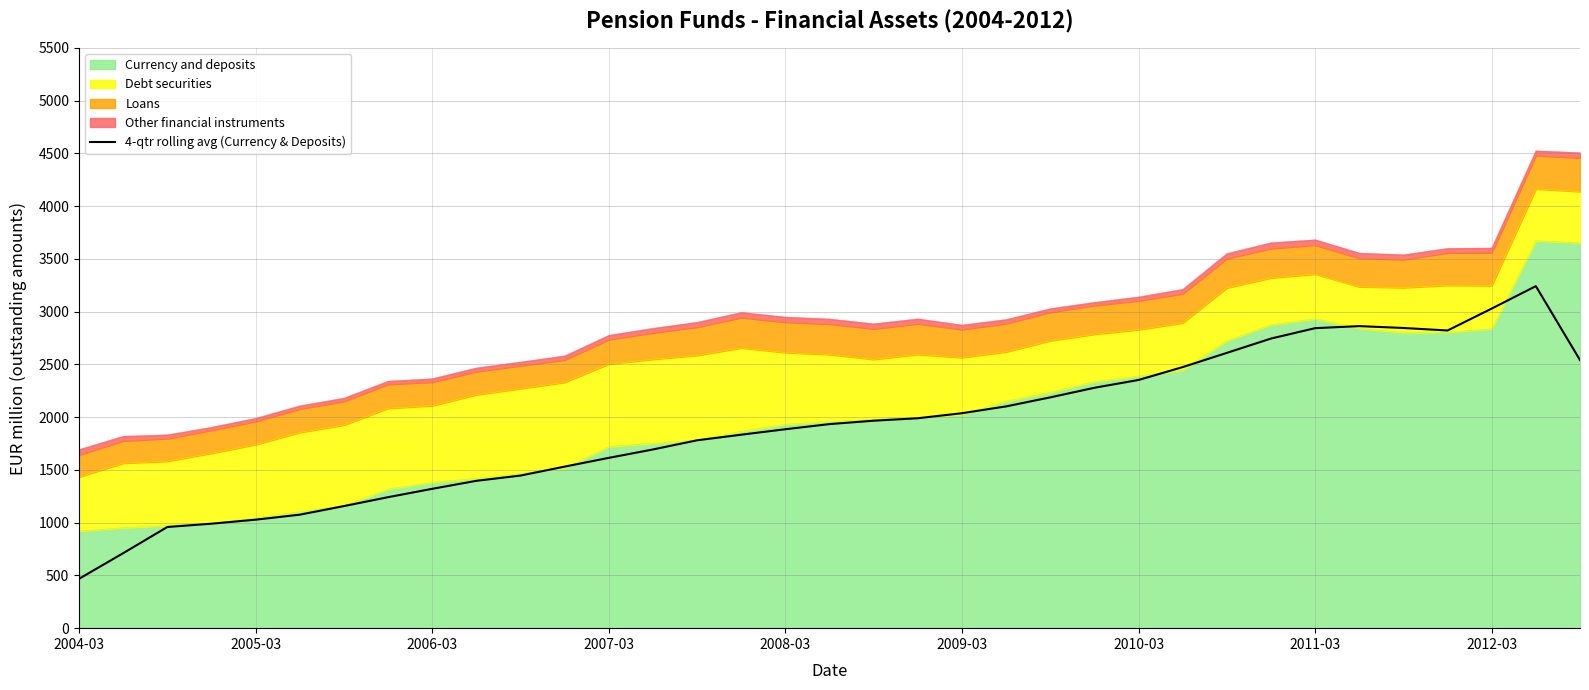

How many lines are shown in the chart?

1